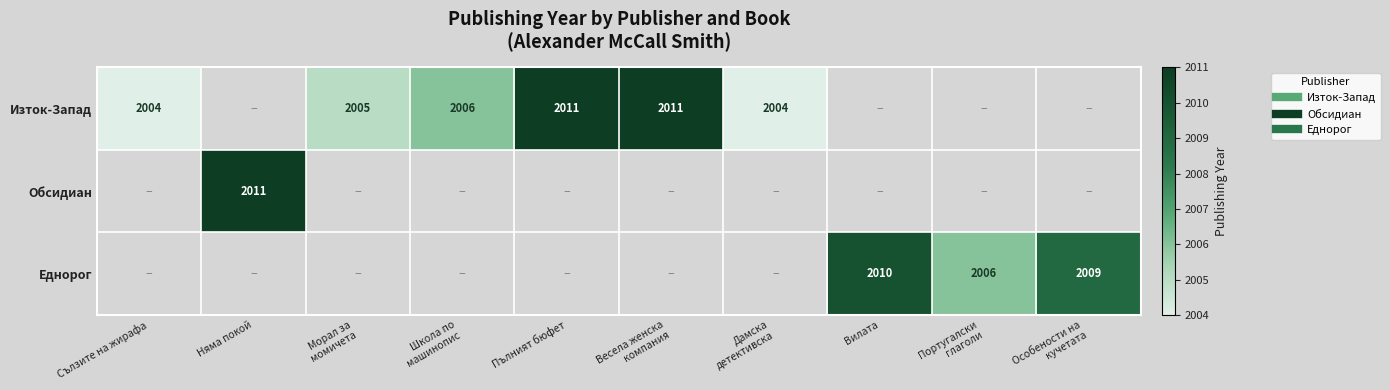

What is the minimum value shown in the chart?

2004.0